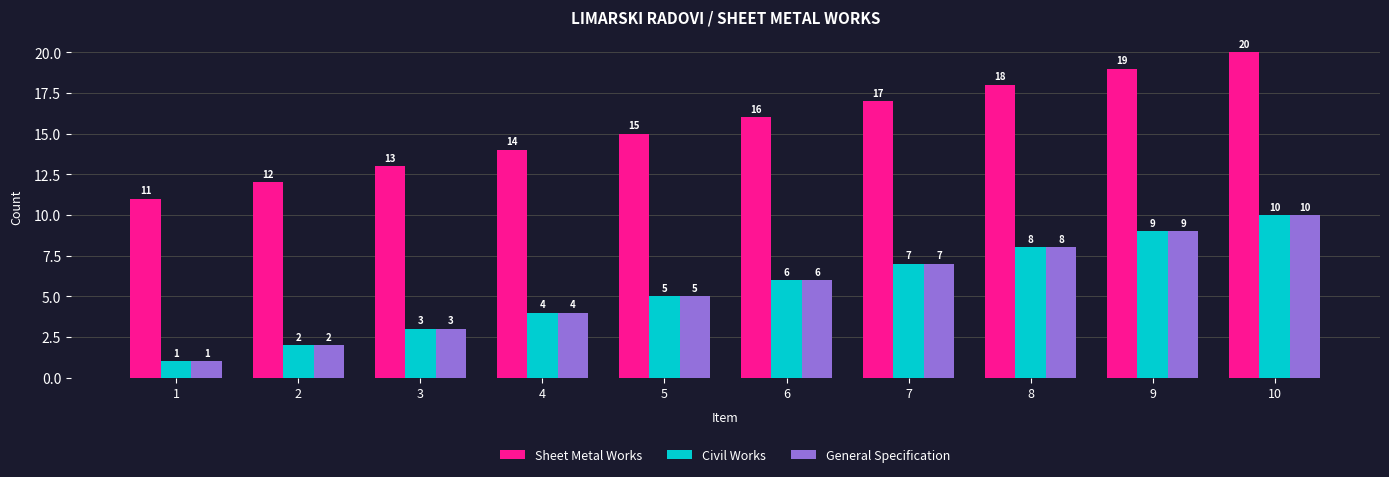

What is the total value across all series at 1?

13